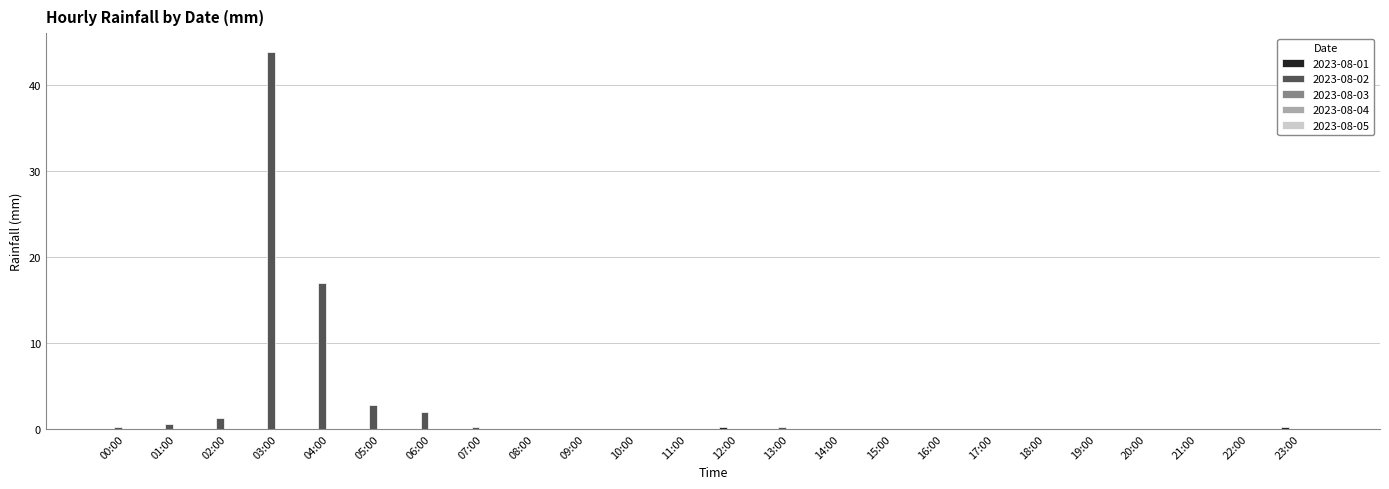

Which series has the largest total across all categories?

2023-08-02